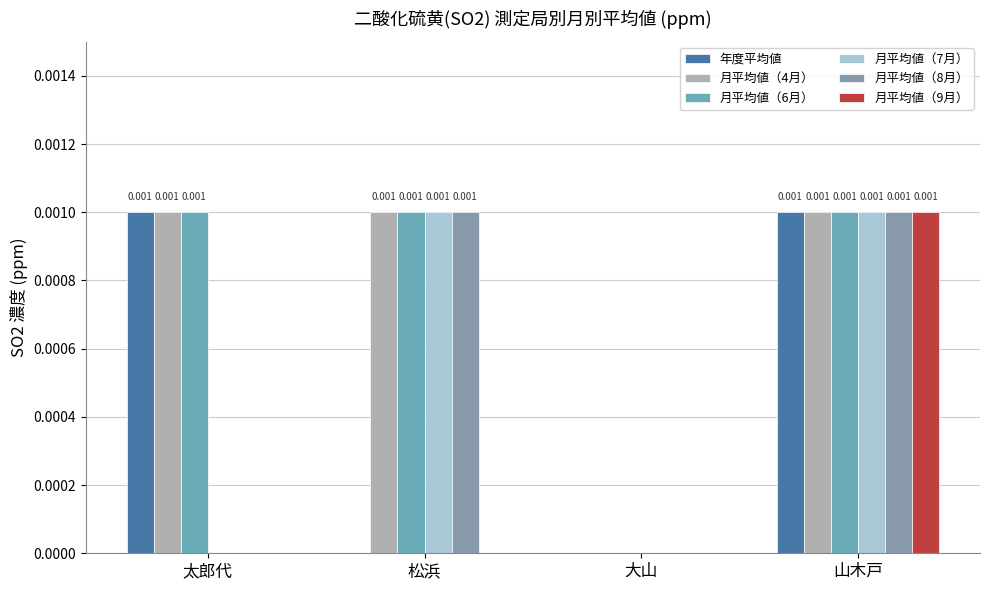

Reading left to right, extract all data points from this chart.

年度平均値: 0.0	0.0	0.0	0.0
月平均値（4月）: 0.0	0.0	0.0	0.0
月平均値（6月）: 0.0	0.0	0.0	0.0
月平均値（7月）: 0.0	0.0	0.0	0.0
月平均値（8月）: 0.0	0.0	0.0	0.0
月平均値（9月）: 0.0	0.0	0.0	0.0